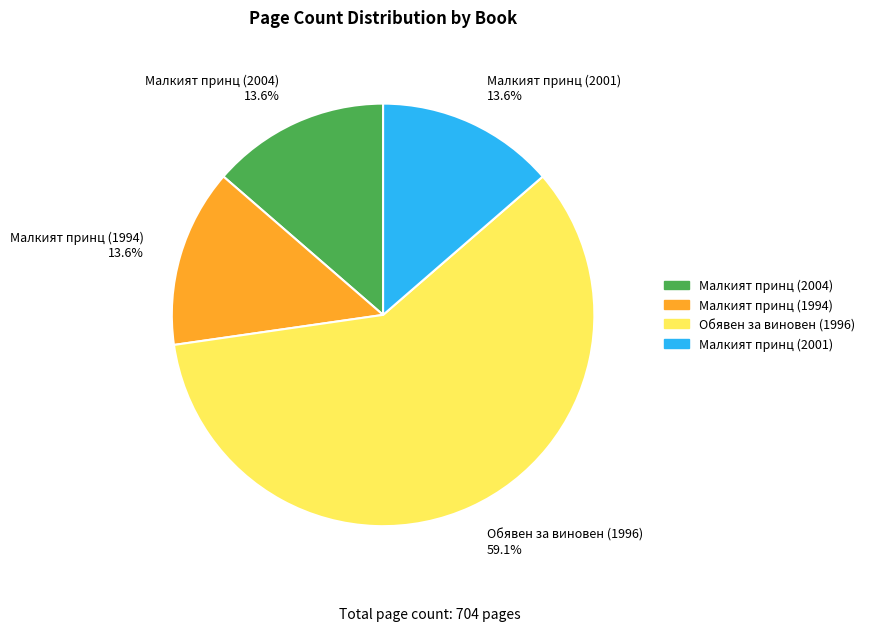

To the nearest percent, what percentage of the pie is Обявен за виновен (1996)?

59%